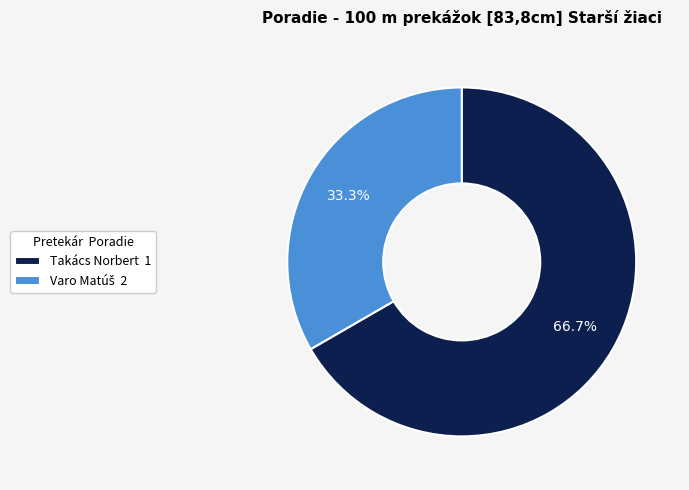

What percentage is NOT represented by Takács Norbert 1?

33.3%